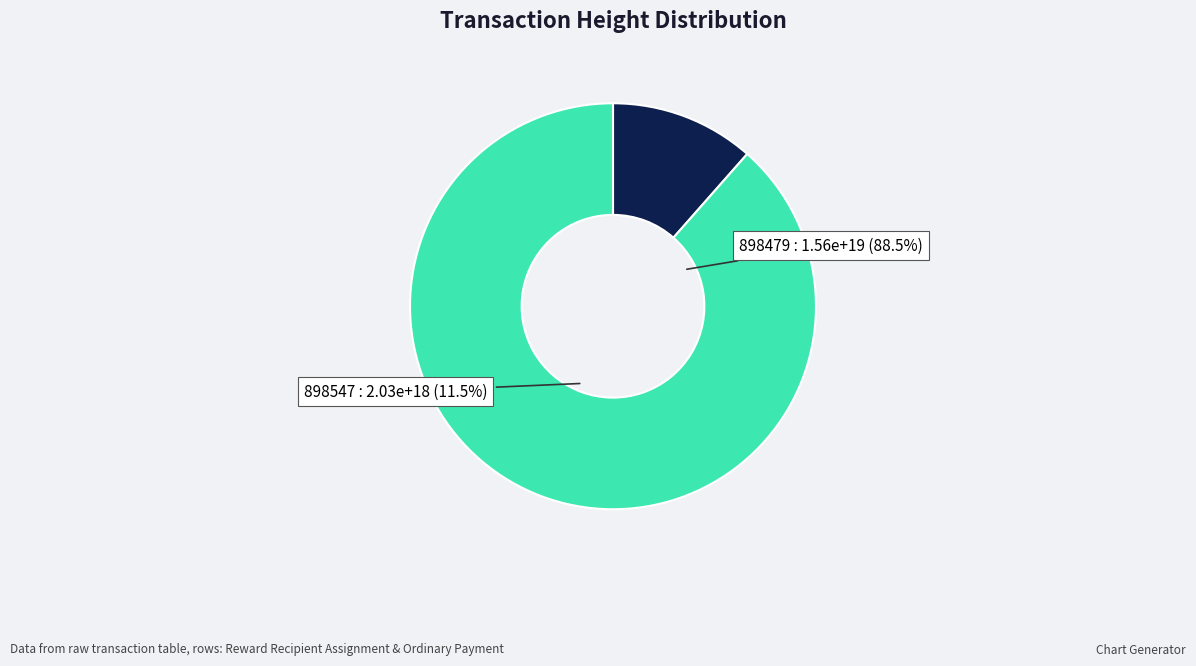

To the nearest percent, what portion does 898547 represent?

11%